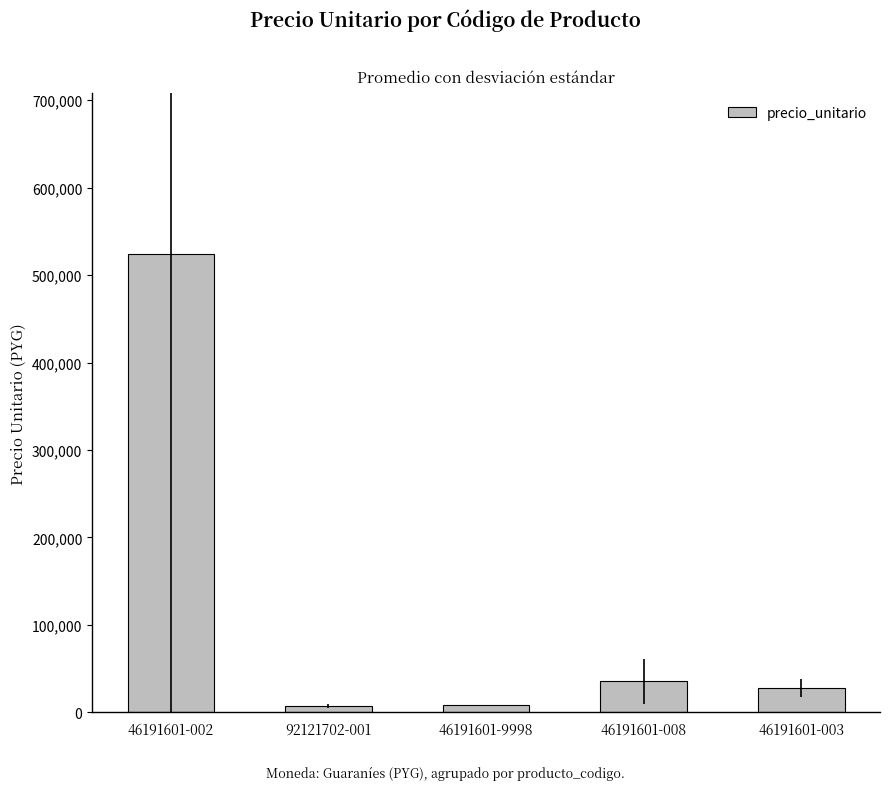

Between 46191601-9998 and 46191601-002, which is larger?

46191601-002